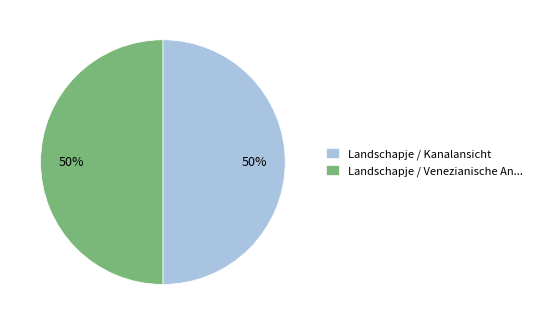

Approximately how many times larger is the value at Landschapje / Kanalansicht compared to Landschapje / Venezianische An...?

1.0